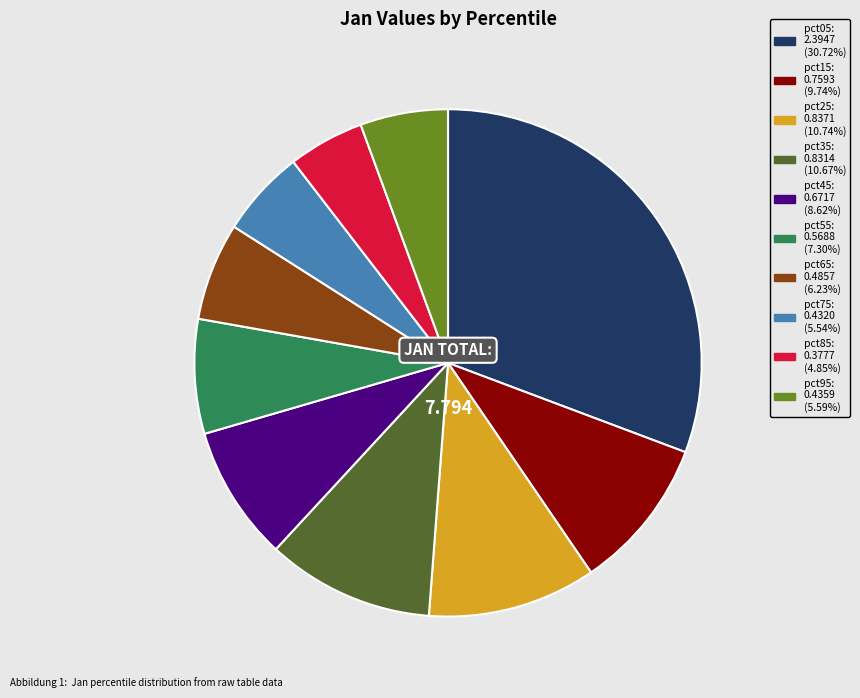

True or false: pct35 accounts for 4% of the total.

False